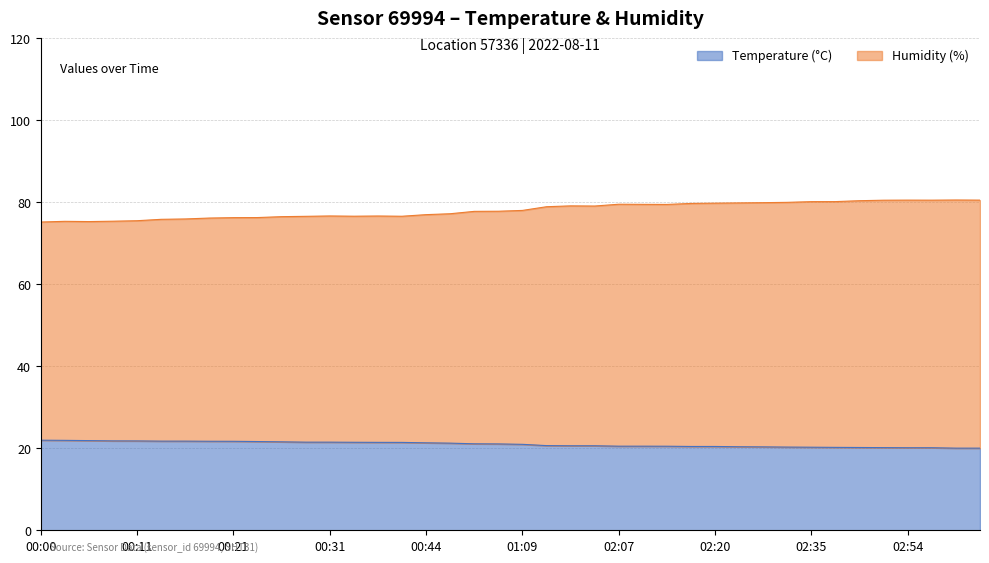

At which category is the sum across all series the highest?

02:51